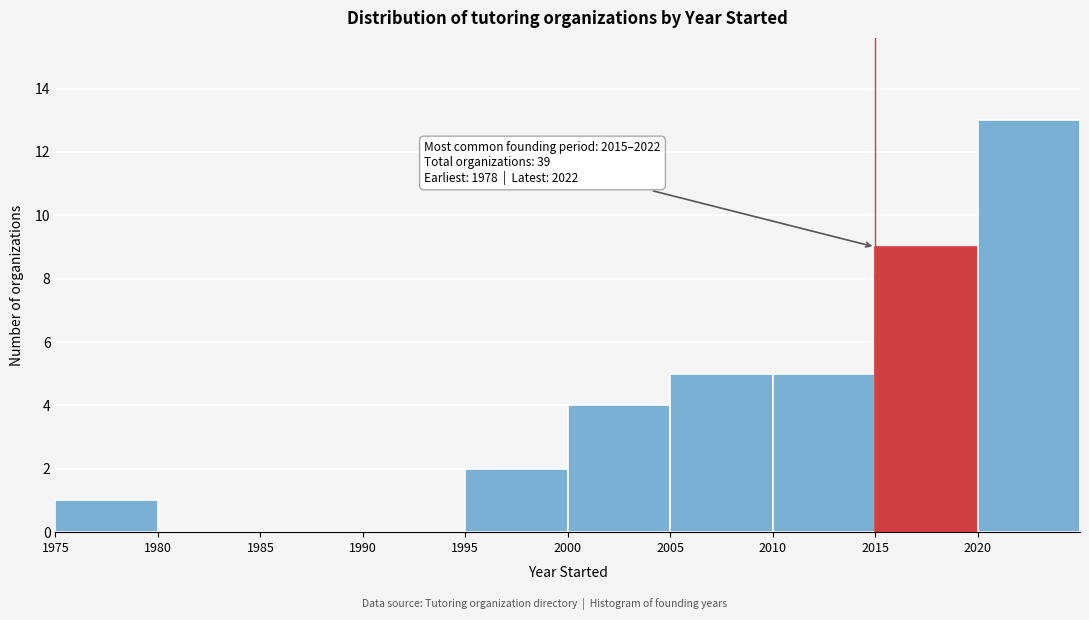

Over which range of the x-axis is the bar tallest?

2020 to 2025